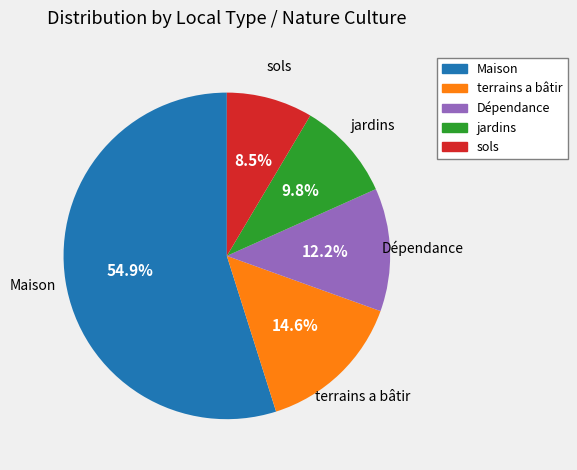

Combined, what portion of the pie is terrains a bâtir and Dépendance?

26.8%